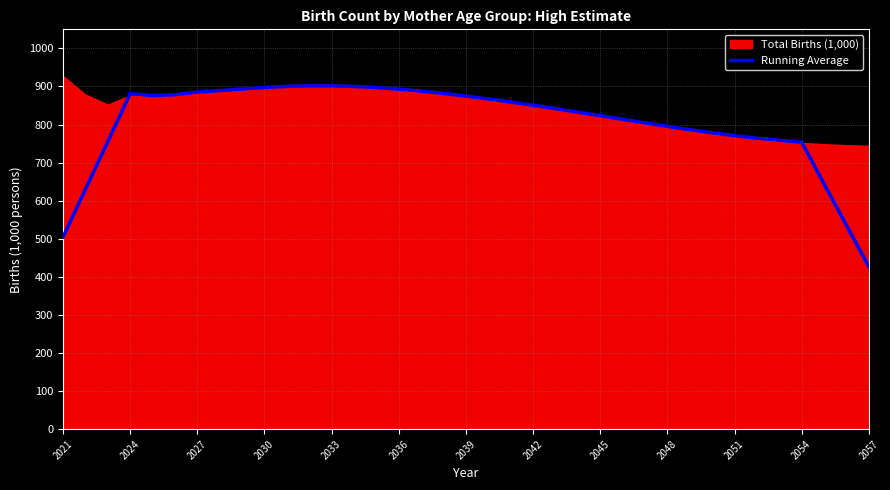

The value at 2021 is 210.5. True or false?

False